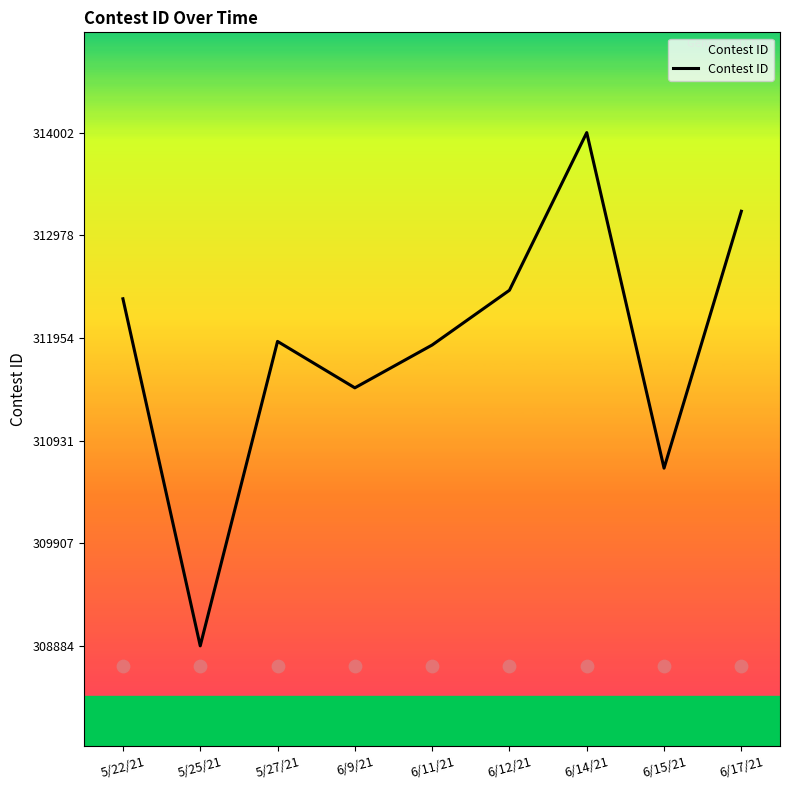

Approximately how many times larger is the value at 6/17/21 compared to 6/14/21?

1.0